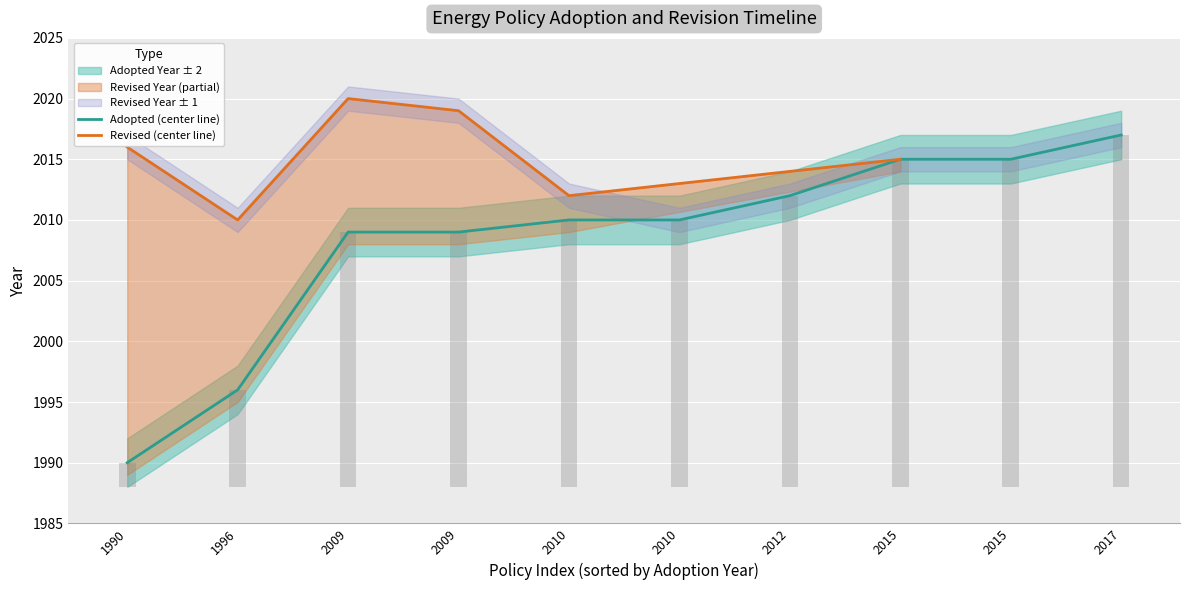

What is the change in value from 2015 to 2017?

+2